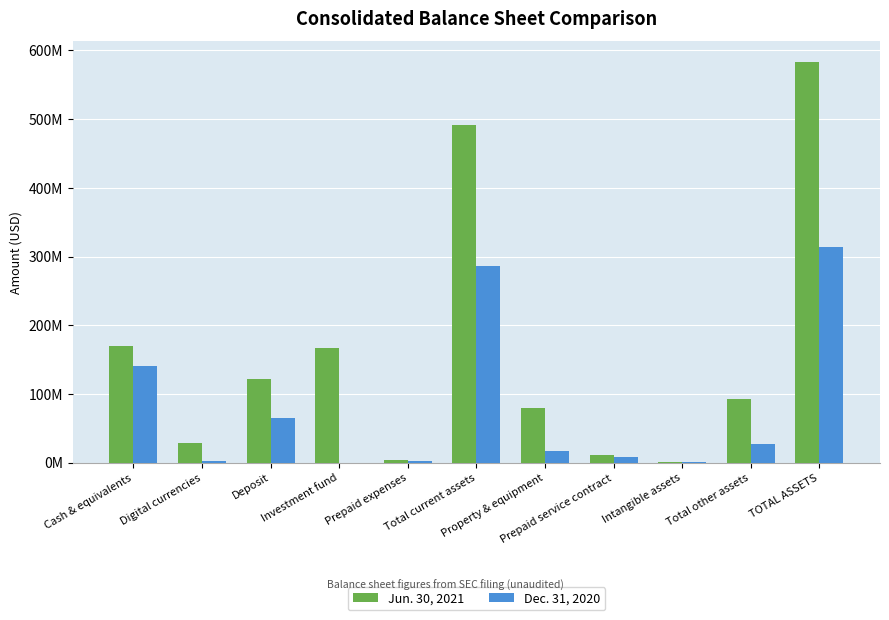

Reading right to left, what are all the values shown in this chart?

Jun. 30, 2021: 583863856	92212986	966813	11095026	80151147	491650870	3570683	166915071	121582865	28966404	170615847
Dec. 31, 2020: 313251239	26842024	1002402	8415000	17224321	286409215	2399965	0	65647592	2271656	141322776